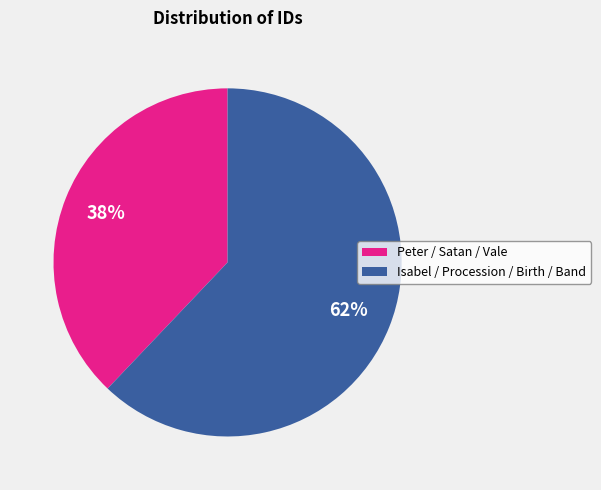

To the nearest percent, what is the difference between the largest and smallest slice percentages?

24%